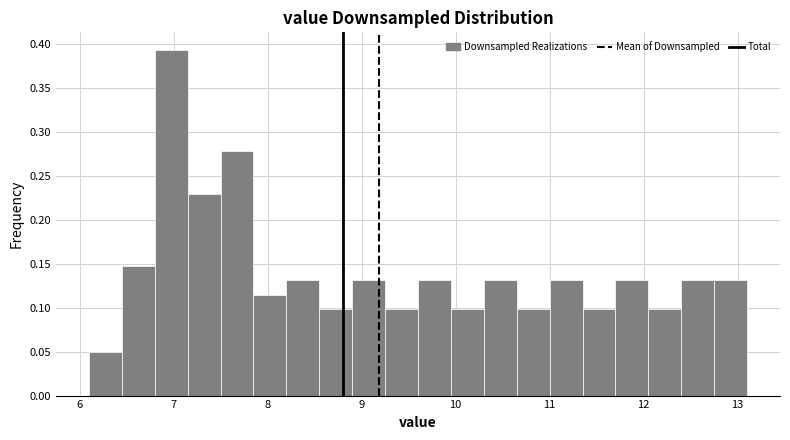

Around what value on the x-axis is the tallest bar? Give the approximate position of its centre, as read against the axis.

7.0